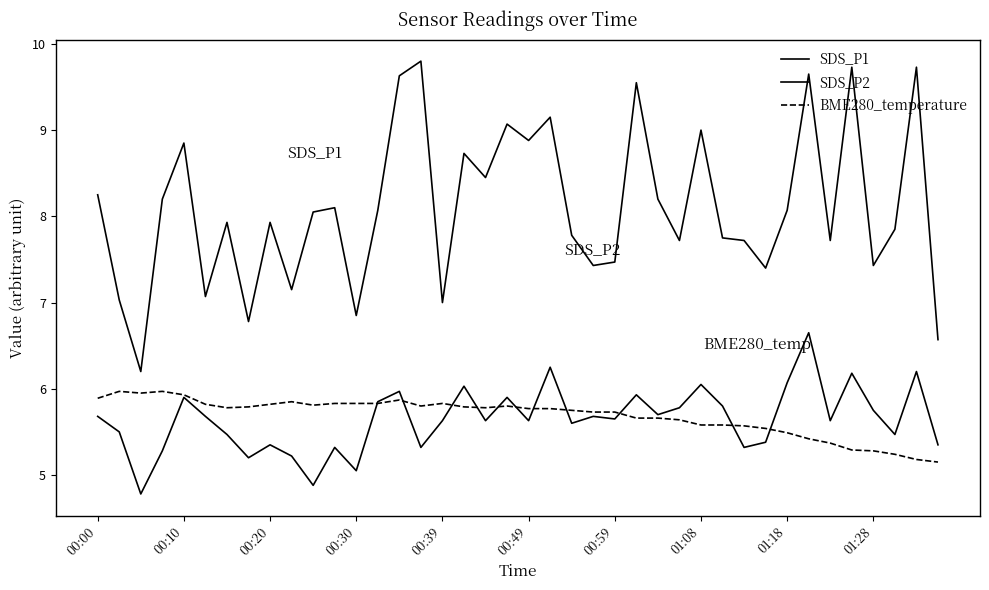

How many lines are shown in the chart?

3